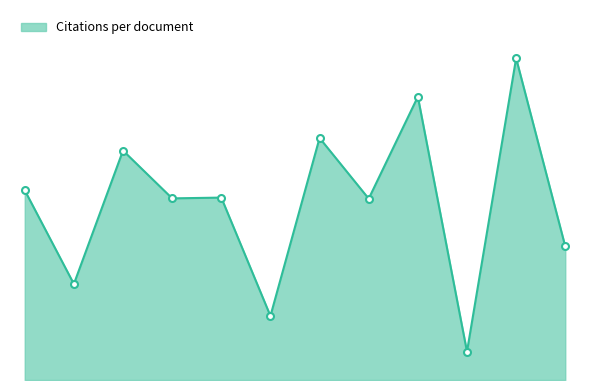

What is the label of the 12th point from the right?

Spain